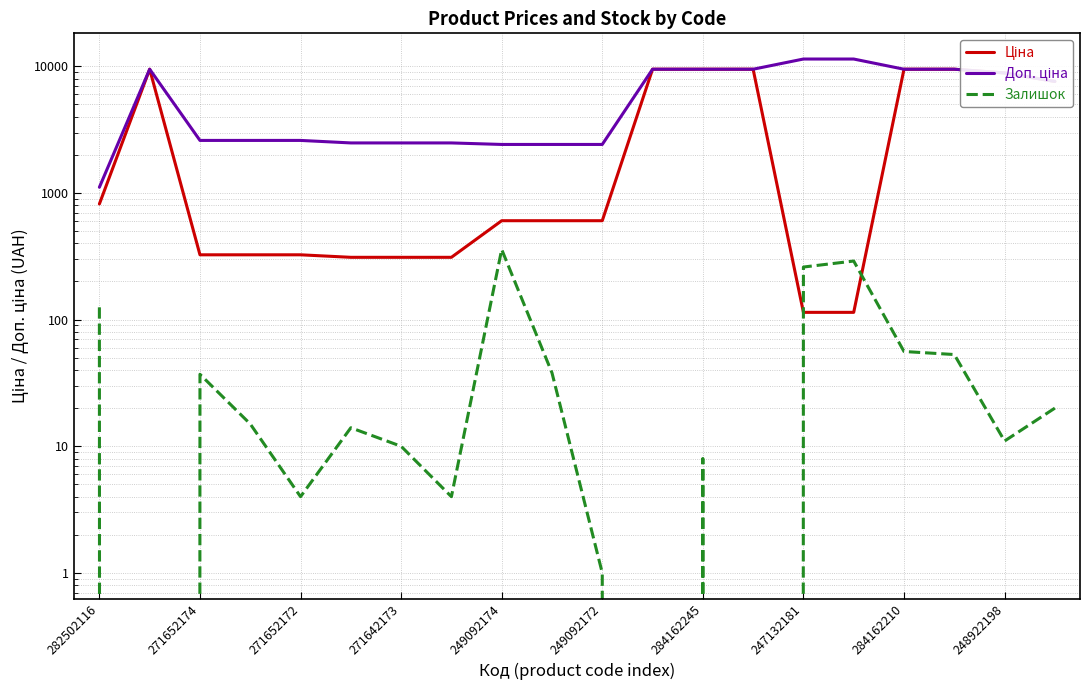

List the series in order of their overall mean, lowest first.

Залишок, Ціна, Доп. ціна